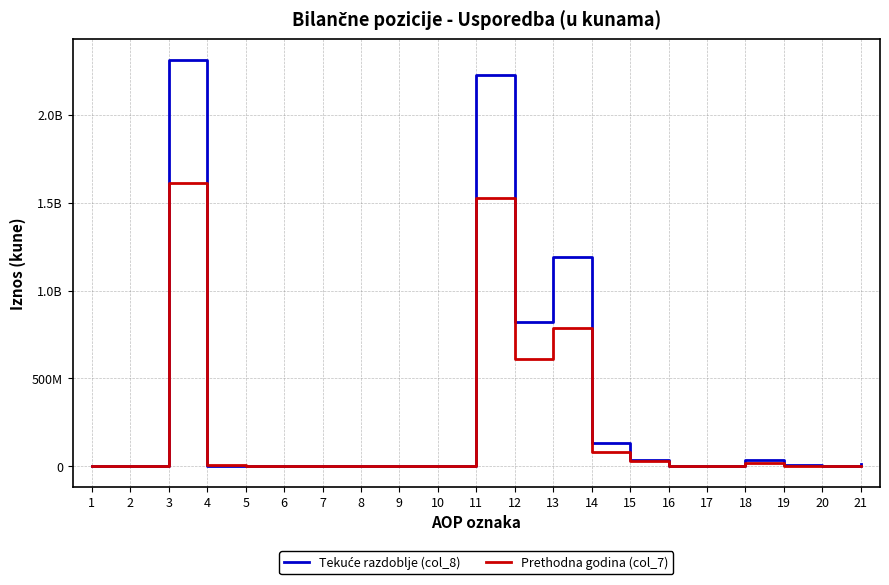

Is this an area chart (filled region under the line)?

No